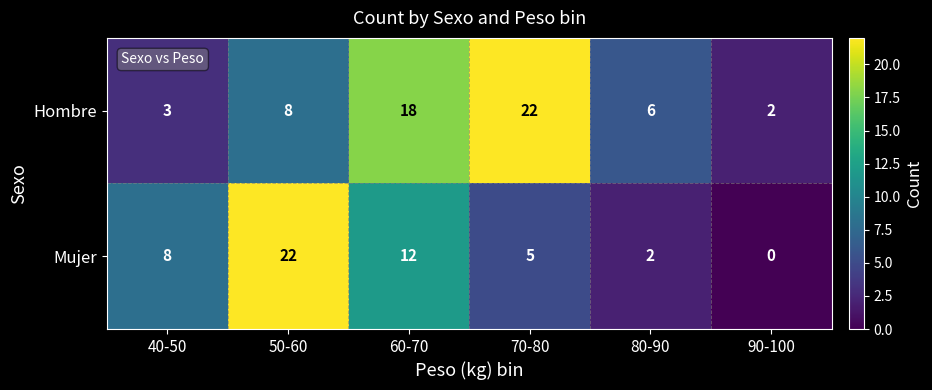

Rank the series at 50-60 from highest to lowest value.

Mujer, Hombre